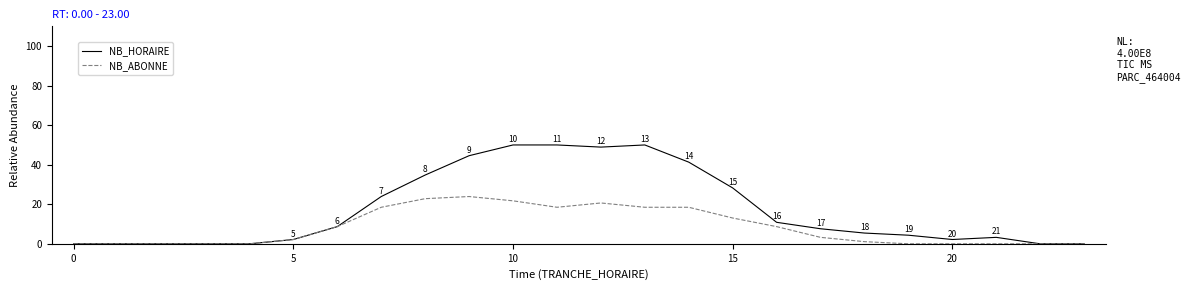

Which series has the largest total across all categories?

NB_HORAIRE